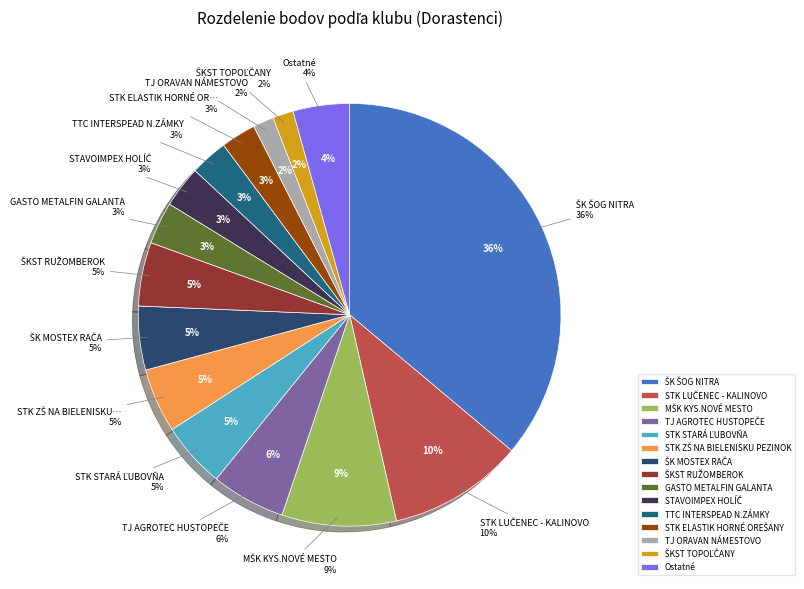

What percentage do STK ZŠ NA BIELENISKU PEZINOK and ŠK MOSTEX RAČA together represent?

14.1%